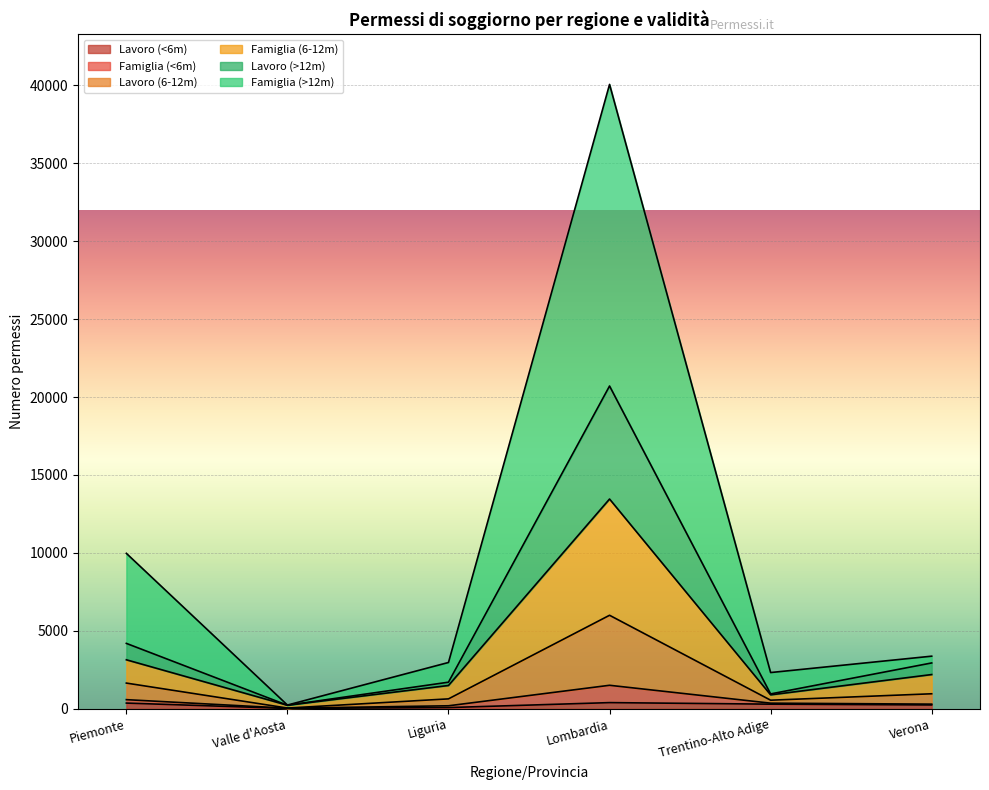

What is the label of the 2nd point from the right?

Trentino-Alto Adige